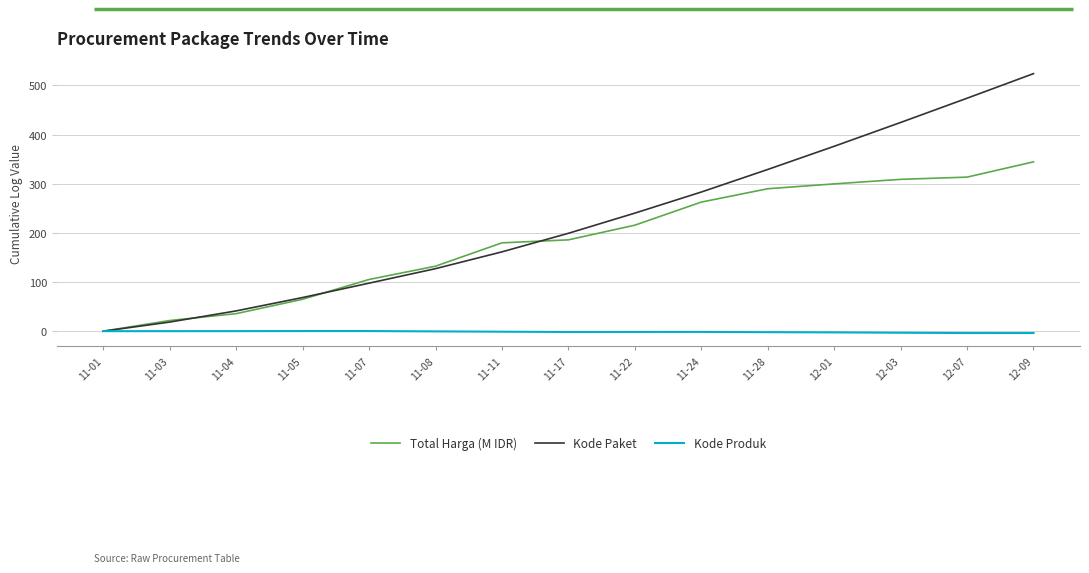

What is the maximum value for Kode Produk?

0.2